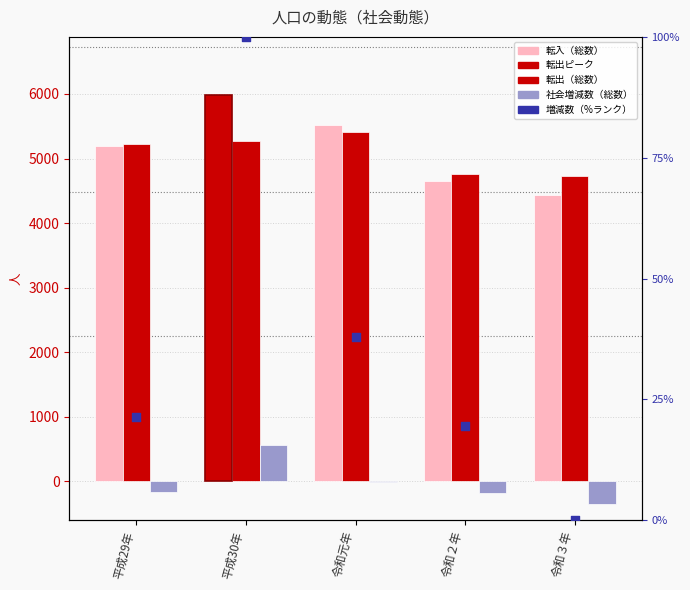

Which series has the largest total across all categories?

転入（総数）